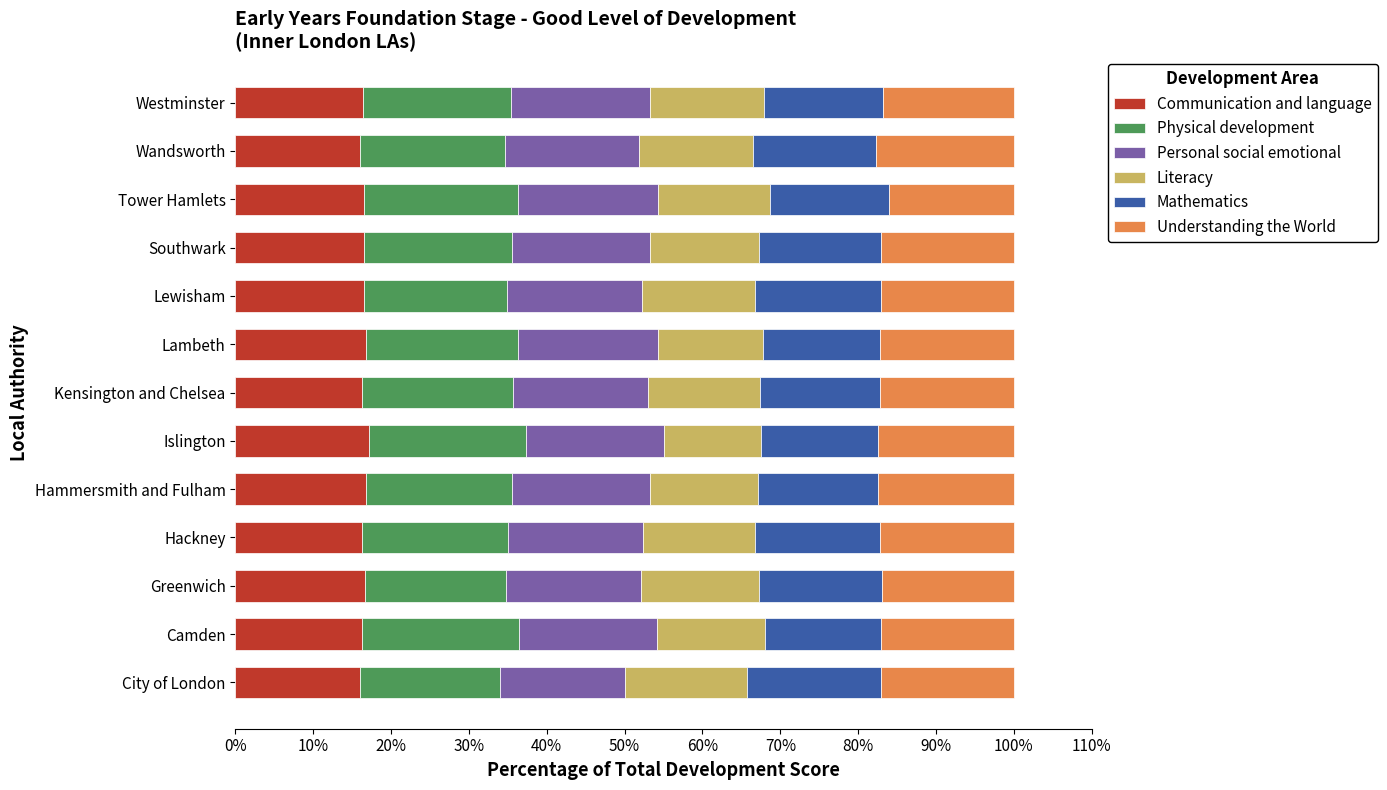

What is the total value across all series at Hammersmith and Fulham?

100.0